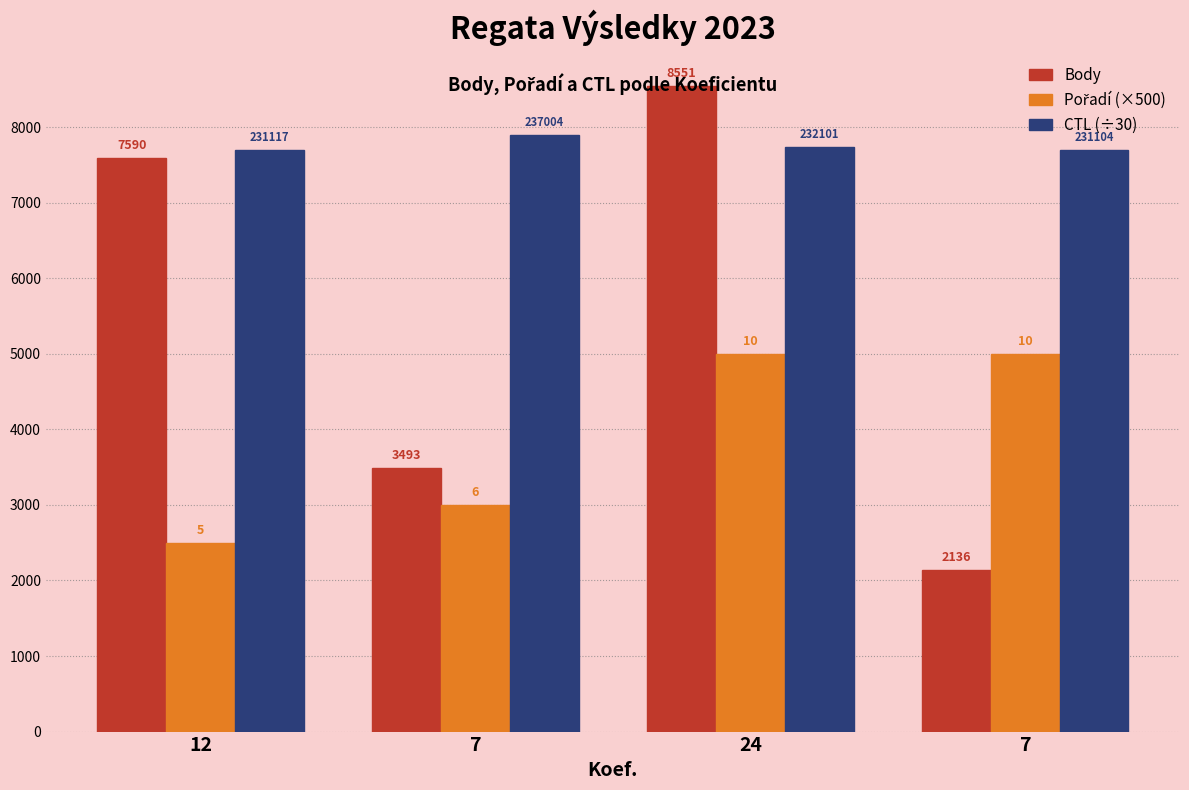

What is the difference between the second highest and minimum values in the Body series?

5454.0